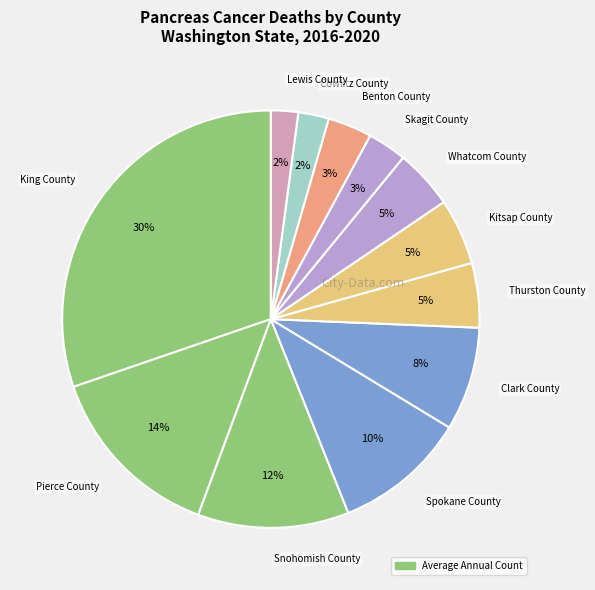

Rank the categories by value from highest to lowest.

King County, Pierce County, Snohomish County, Spokane County, Clark County, Kitsap County, Thurston County, Whatcom County, Benton County, Skagit County, Cowlitz County, Lewis County